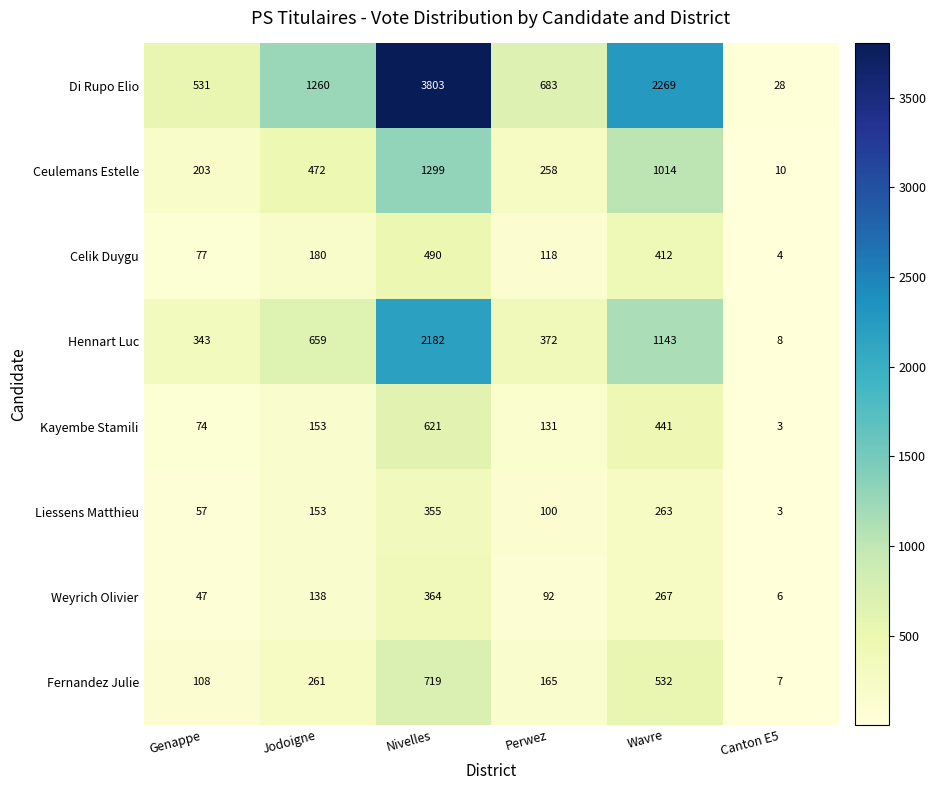

What is the approximate value of Weyrich Olivier at Nivelles?

364